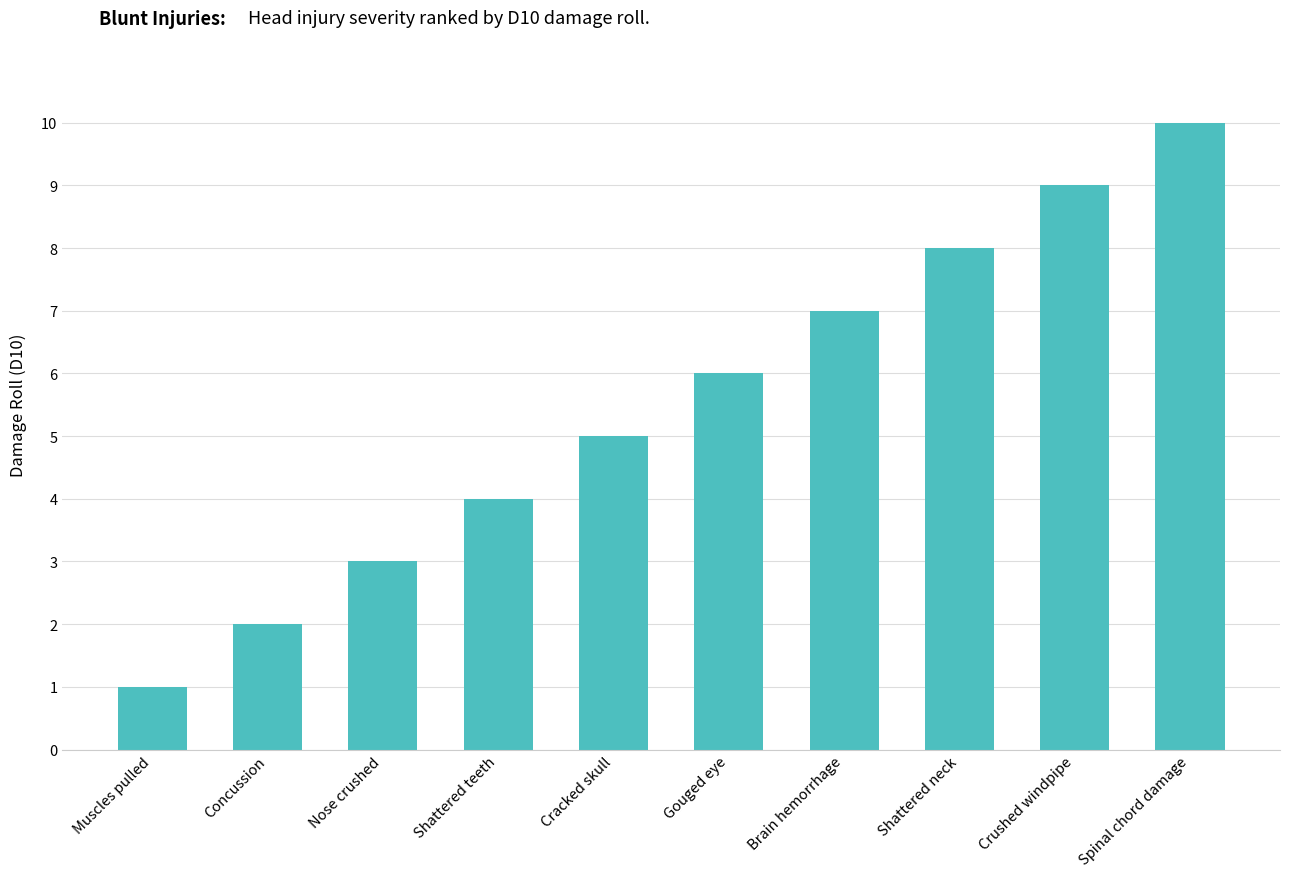

What is the value of the 6th bar from the left?

6